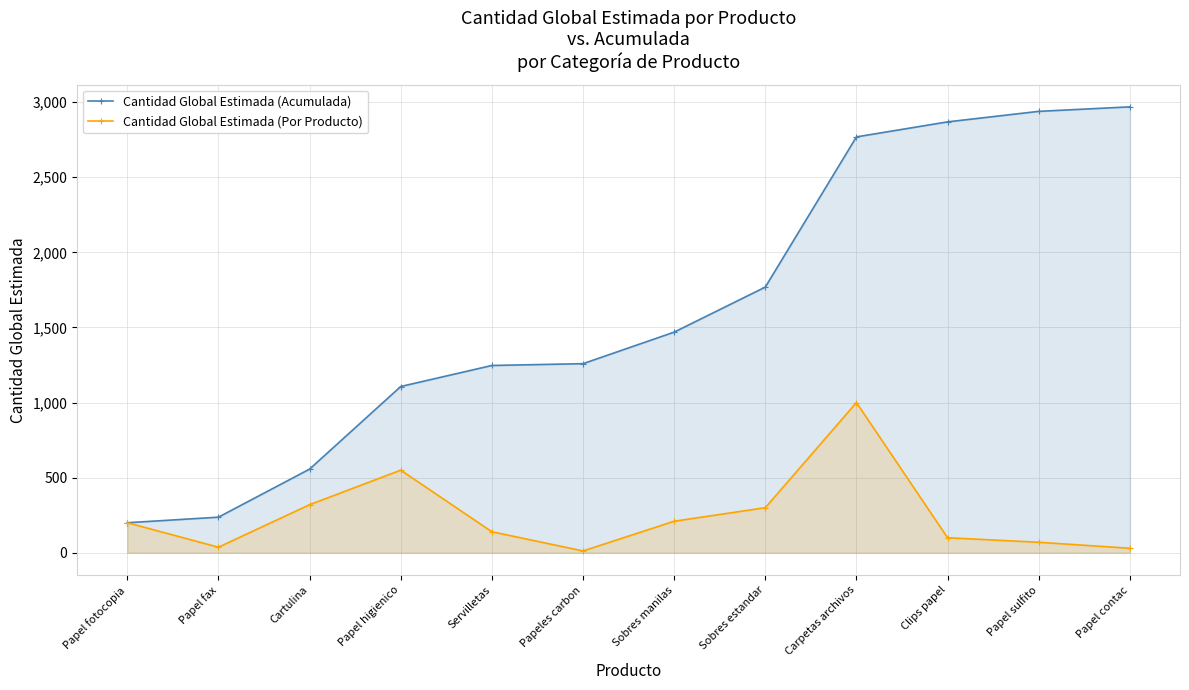

List the labels in order of Cantidad Global Estimada (Por Producto) value, smallest first.

Papeles carbon, Papel contac, Papel fax, Papel sulfito, Clips papel, Servilletas, Papel fotocopia, Sobres manilas, Sobres estandar, Cartulina, Papel higienico, Carpetas archivos